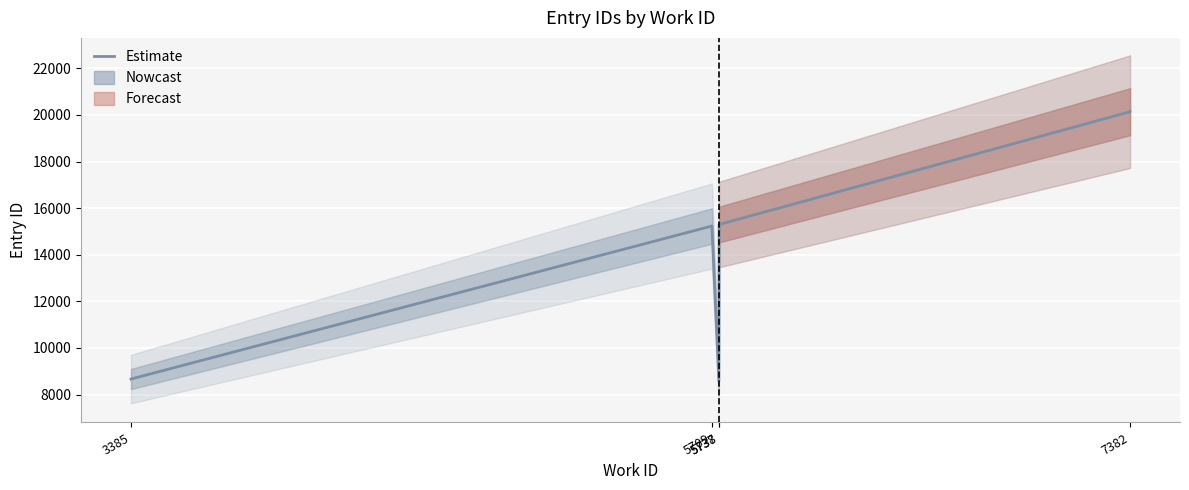

What is the value of the 3rd point from the left?

15233